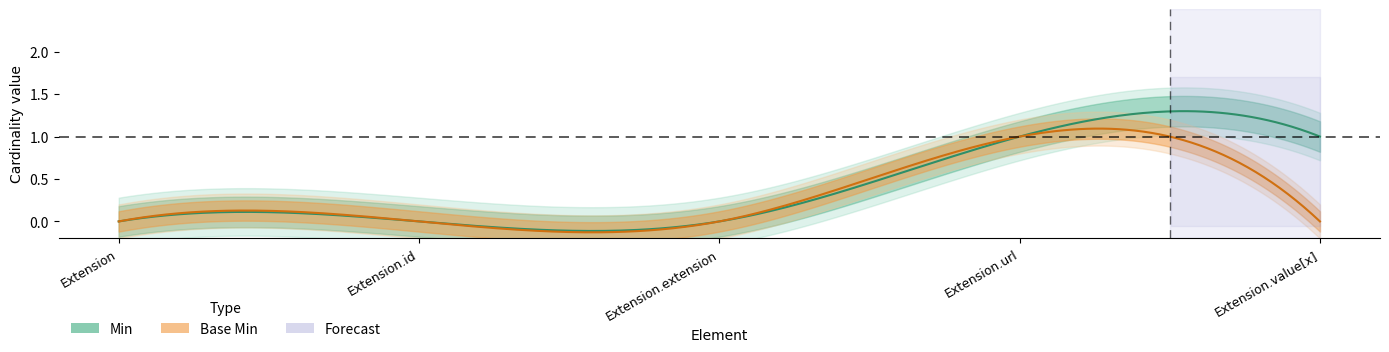

Does the chart display data point markers on the line(s)?

No